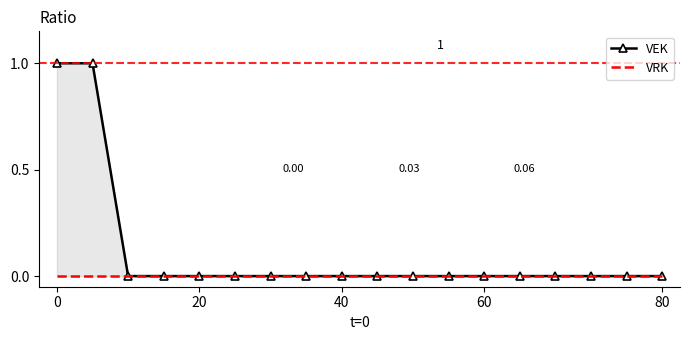

Which series changed the most between 40 and 7?

VEK